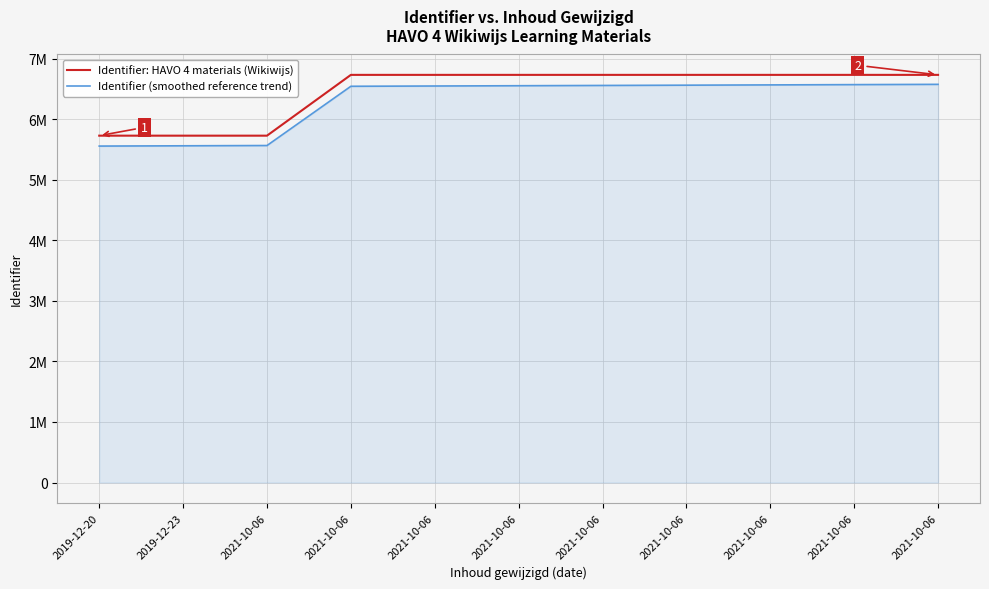

Between 2021-10-06 and 2021-10-06, which is larger?

2021-10-06